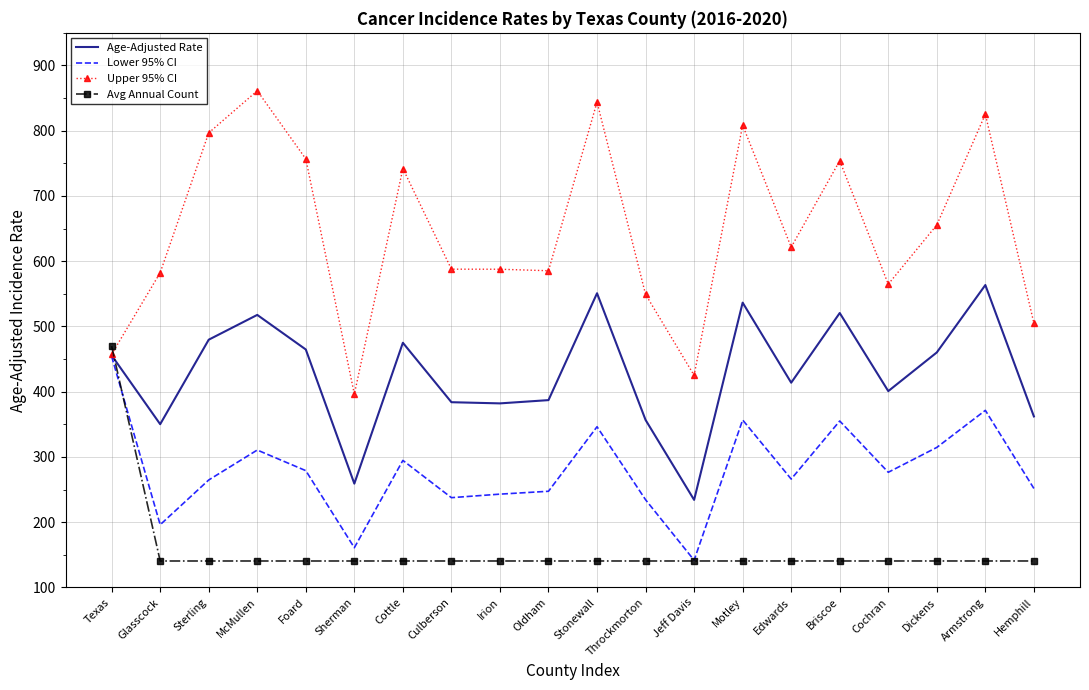

What position from the right is Jeff Davis?

8